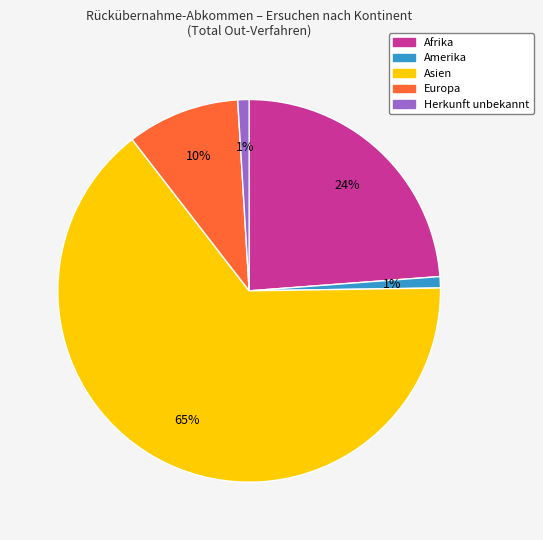

Between Asien and Amerika, which is larger?

Asien